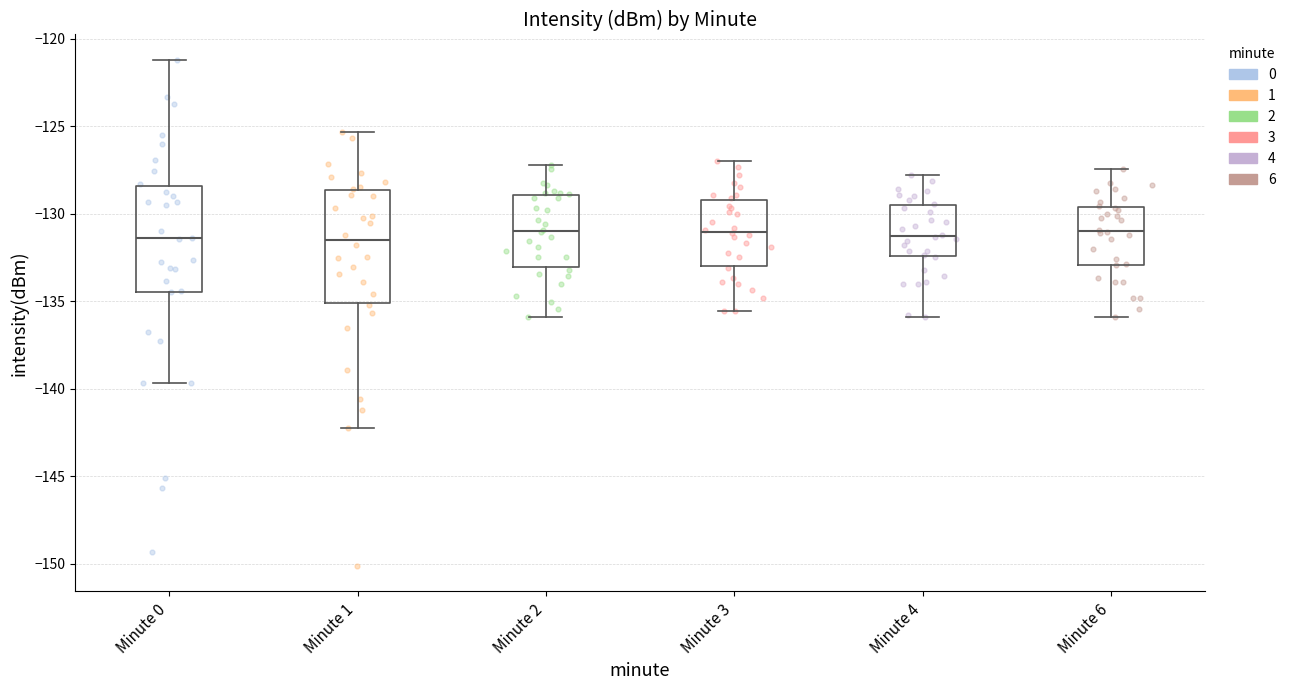

Reading left to right, read every box against the y-axis: the position of its median line, the range the box covers, and the ends of its whiskers. The values are not printed on the chart, so give them approximately, as read against the axis.

Minute 0: median -131.5, box -134.5 to -128.5, whiskers -139.5 to -121.0
Minute 1: median -131.5, box -135.0 to -128.5, whiskers -142.5 to -125.5
Minute 2: median -131.0, box -133.0 to -129.0, whiskers -136.0 to -127.0
Minute 3: median -131.0, box -133.0 to -129.0, whiskers -135.5 to -127.0
Minute 4: median -131.5, box -132.5 to -129.5, whiskers -136.0 to -128.0
Minute 6: median -131.0, box -133.0 to -129.5, whiskers -136.0 to -127.5